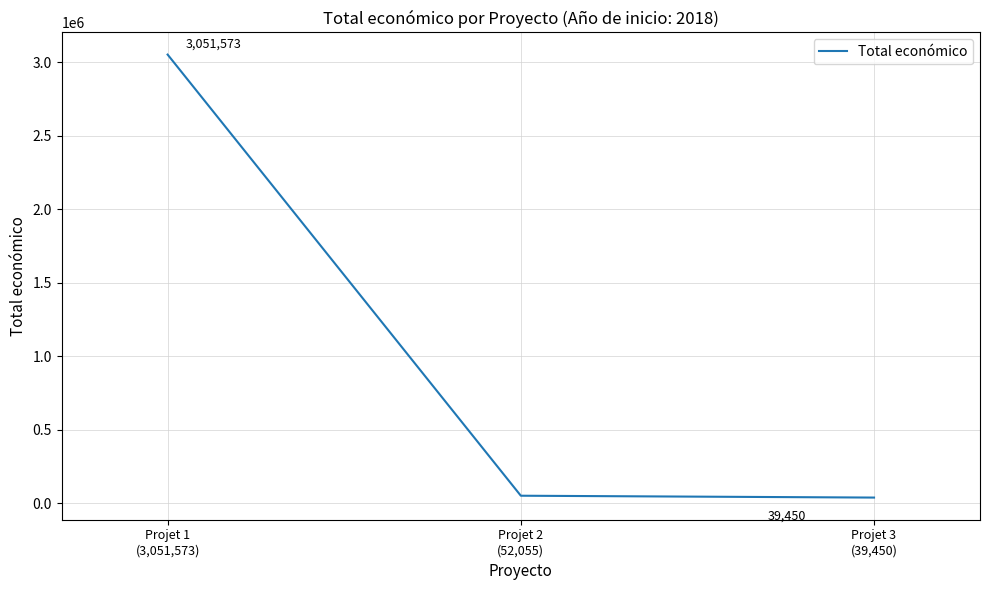

Rank the categories by value from highest to lowest.

Projet 1
(3,051,573), Projet 2
(52,055), Projet 3
(39,450)